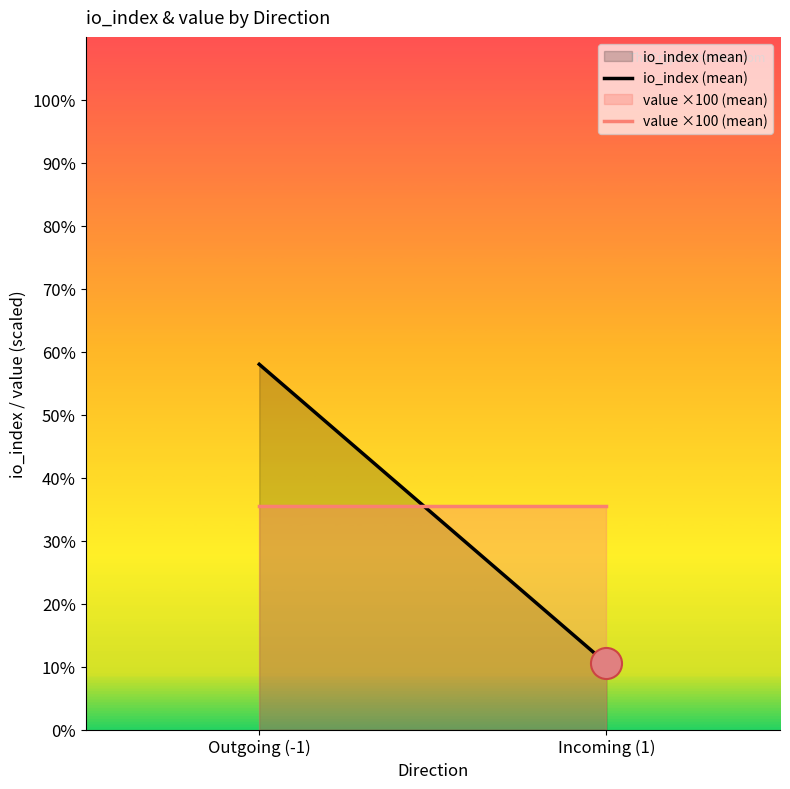

At how many categories does at least one series exceed 41?

1